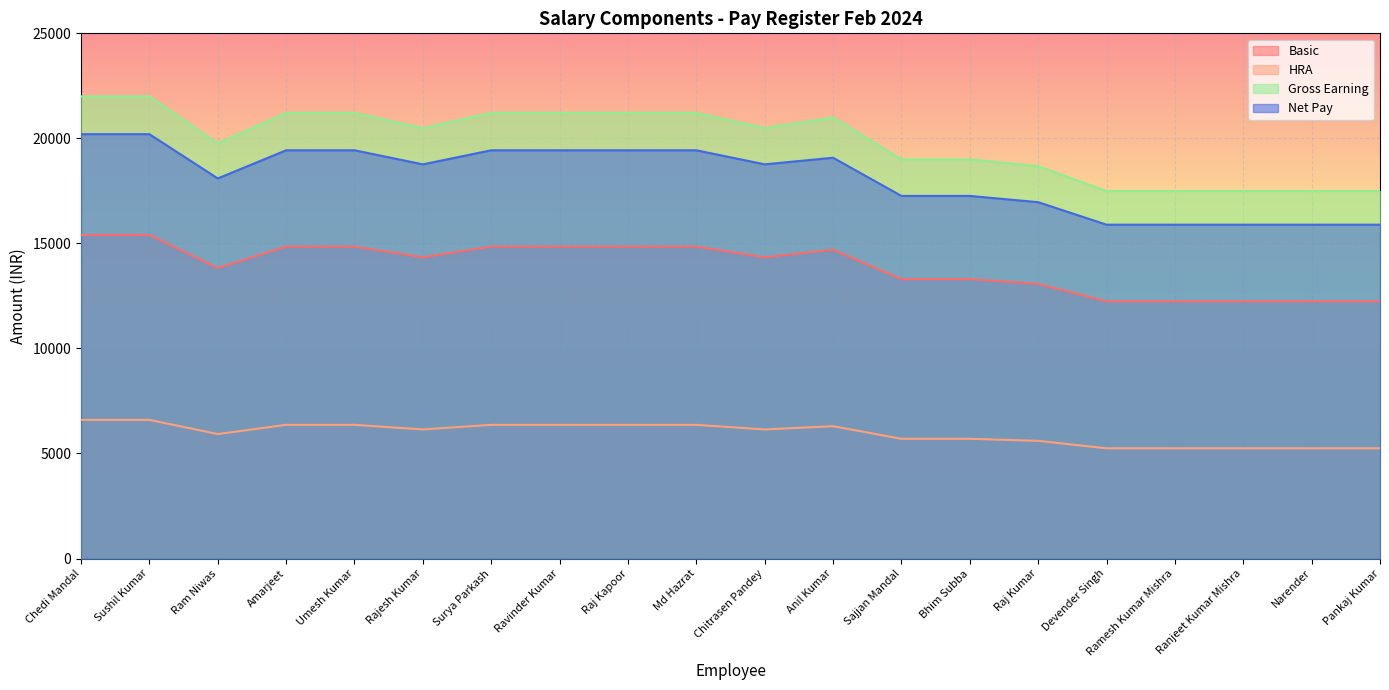

At Chedi Mandal, list the series in order from largest to smallest.

Gross Earning, Net Pay, Basic, HRA